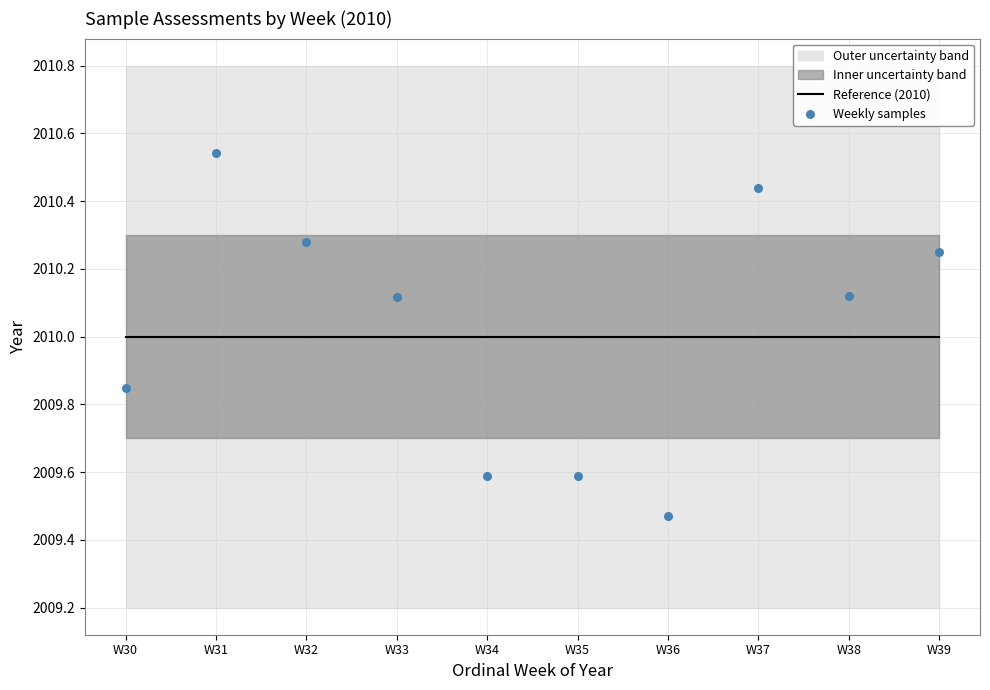

Which series contains the highest Y value?

Weekly samples